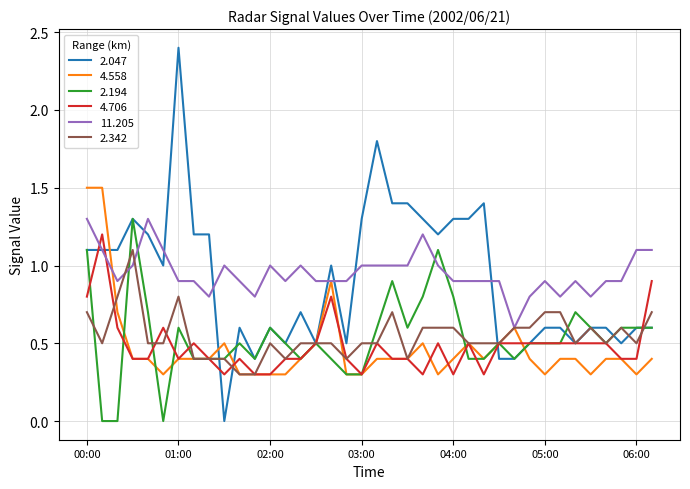

Reading left to right, extract all data points from this chart.

2.047: 1.1	1.1	1.1	1.3	1.2	1.0	2.4	1.2	1.2	0.0	0.6	0.4	0.6	0.5	0.7	0.5	1.0	0.5	1.3	1.8	1.4	1.4	1.3	1.2	1.3	1.3	1.4	0.4	0.4	0.5	0.6	0.6	0.5	0.6	0.6	0.5	0.6	0.6
4.558: 1.5	1.5	0.7	0.4	0.4	0.3	0.4	0.4	0.4	0.5	0.3	0.3	0.3	0.3	0.4	0.5	0.9	0.3	0.3	0.4	0.4	0.4	0.5	0.3	0.4	0.5	0.4	0.5	0.6	0.4	0.3	0.4	0.4	0.3	0.4	0.4	0.3	0.4
2.194: 1.1	0.0	0.0	1.3	0.7	0.0	0.6	0.4	0.4	0.4	0.5	0.4	0.6	0.5	0.4	0.5	0.4	0.3	0.3	0.6	0.9	0.6	0.8	1.1	0.8	0.4	0.4	0.5	0.4	0.5	0.5	0.5	0.7	0.6	0.5	0.6	0.6	0.6
4.706: 0.8	1.2	0.6	0.4	0.4	0.6	0.4	0.5	0.4	0.3	0.4	0.3	0.3	0.4	0.4	0.5	0.8	0.4	0.3	0.5	0.4	0.4	0.3	0.5	0.3	0.5	0.3	0.5	0.5	0.5	0.5	0.5	0.5	0.5	0.5	0.4	0.4	0.9
11.205: 1.3	1.1	0.9	1.0	1.3	1.1	0.9	0.9	0.8	1.0	0.9	0.8	1.0	0.9	1.0	0.9	0.9	0.9	1.0	1.0	1.0	1.0	1.2	1.0	0.9	0.9	0.9	0.9	0.6	0.8	0.9	0.8	0.9	0.8	0.9	0.9	1.1	1.1
2.342: 0.7	0.5	0.8	1.1	0.5	0.5	0.8	0.4	0.4	0.4	0.3	0.3	0.5	0.4	0.5	0.5	0.5	0.4	0.5	0.5	0.7	0.4	0.6	0.6	0.6	0.5	0.5	0.5	0.6	0.6	0.7	0.7	0.5	0.6	0.5	0.6	0.5	0.7